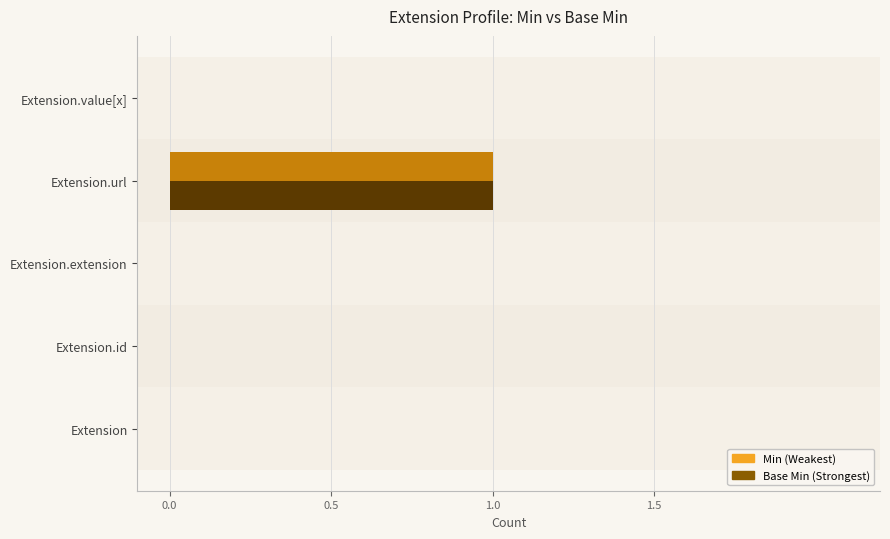

How many series are shown in this chart?

2